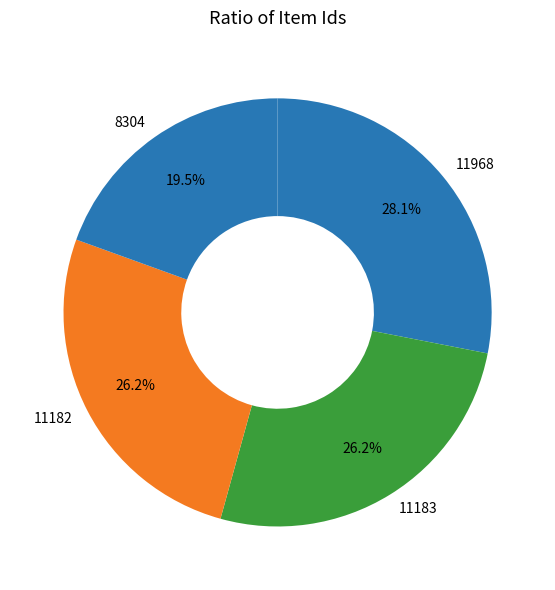

Is the sum of 8304 and 11183 greater than half?

No